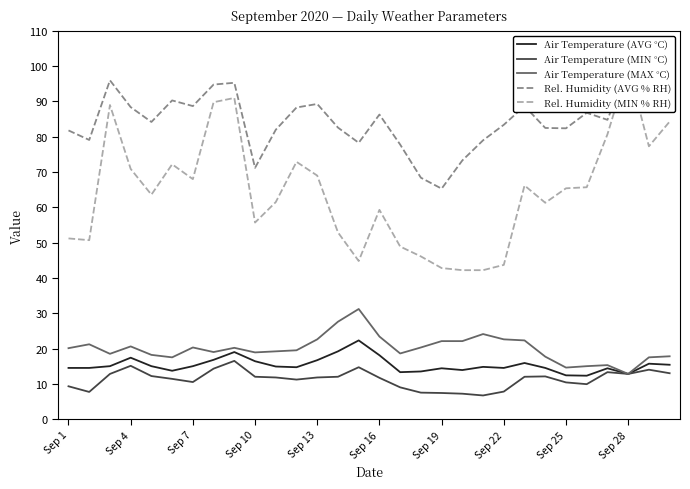

The Rel. Humidity (MIN % RH) series shows 42.2 at 20. True or false?

True